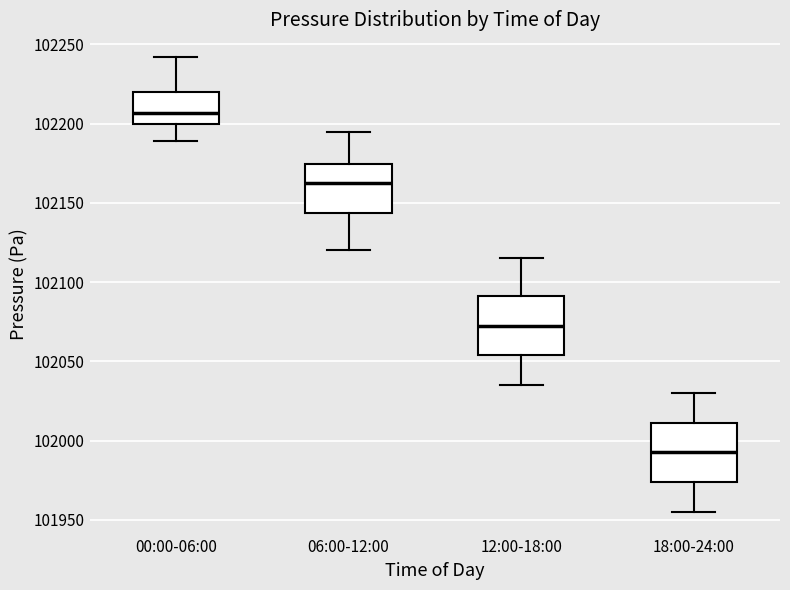

Where is the lower edge of the box for 06:00-12:00 on the y-axis? The values are not printed on the chart, so give them approximately, as read against the axis.

102145